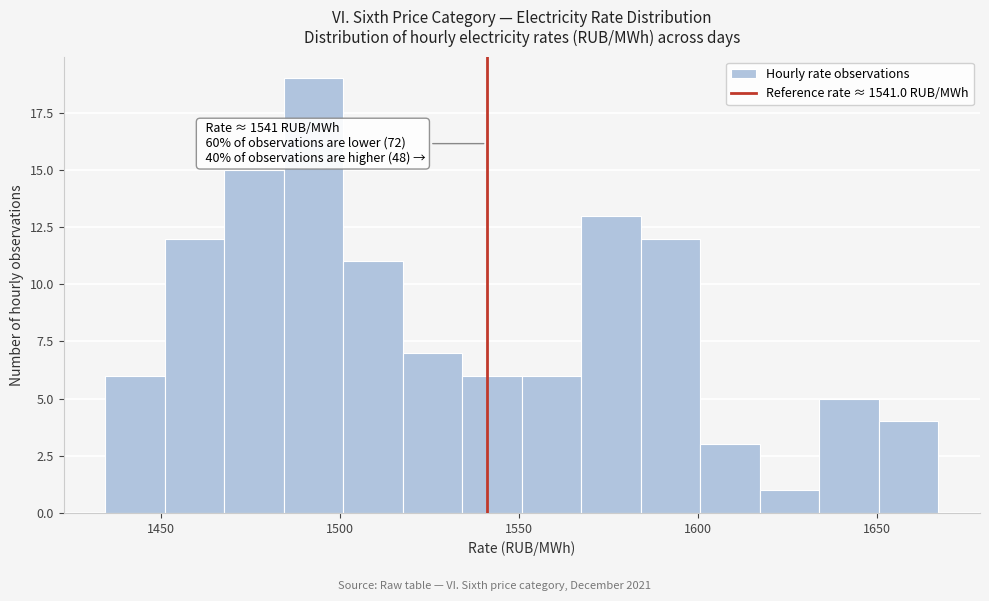

Around what value on the x-axis is the tallest bar? Give the approximate position of its centre, as read against the axis.

1495